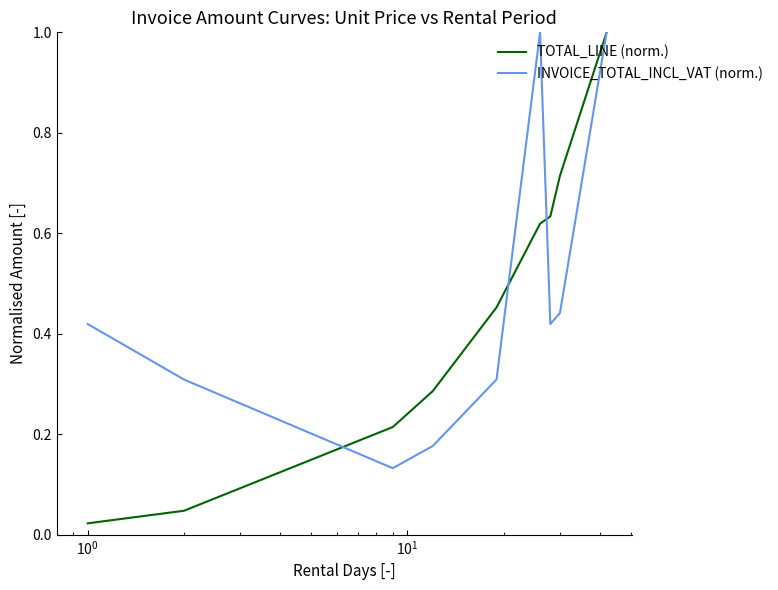

After their last crossing, which series has the higher values: TOTAL_LINE (norm.) or INVOICE_TOTAL_INCL_VAT (norm.)?

TOTAL_LINE (norm.)